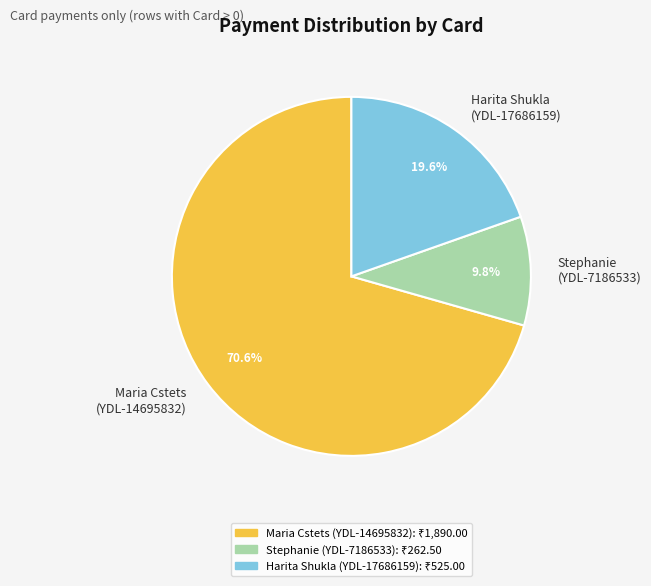

Approximately how many times larger is the value at Maria Cstets (YDL-14695832) compared to Stephanie (YDL-7186533)?

7.2